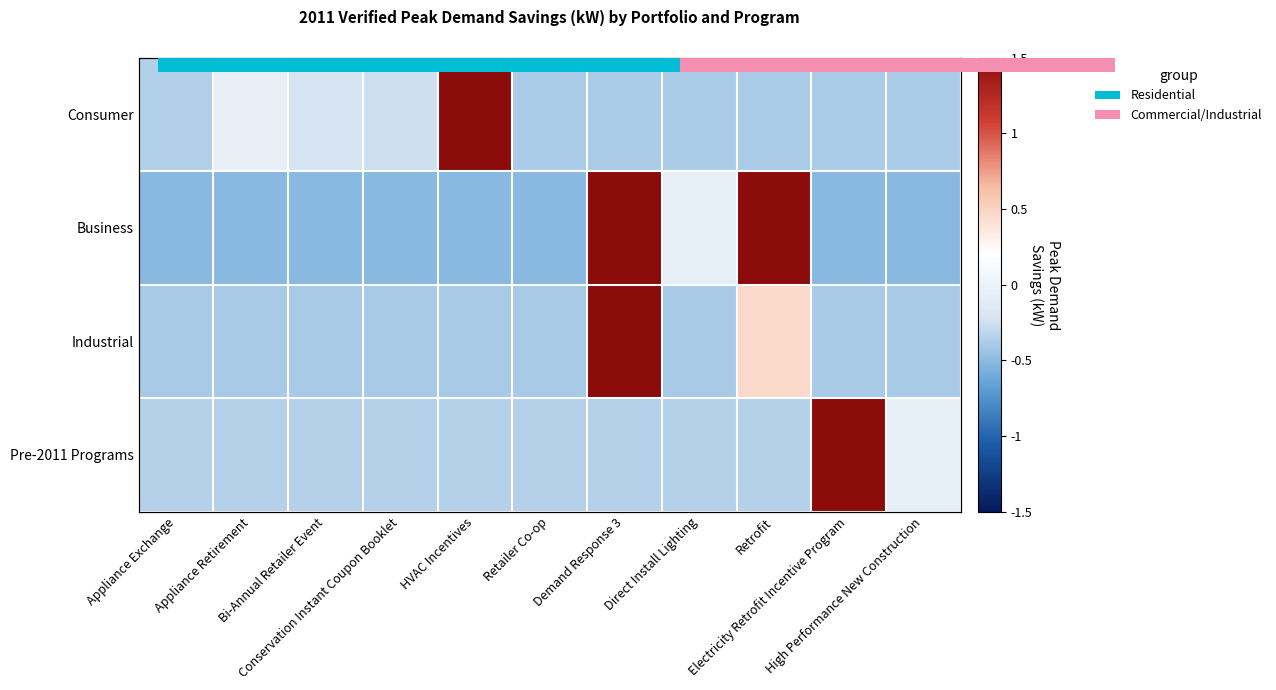

List the series in order of their peak value, highest first.

Pre-2011 Programs, Consumer, Industrial, Business